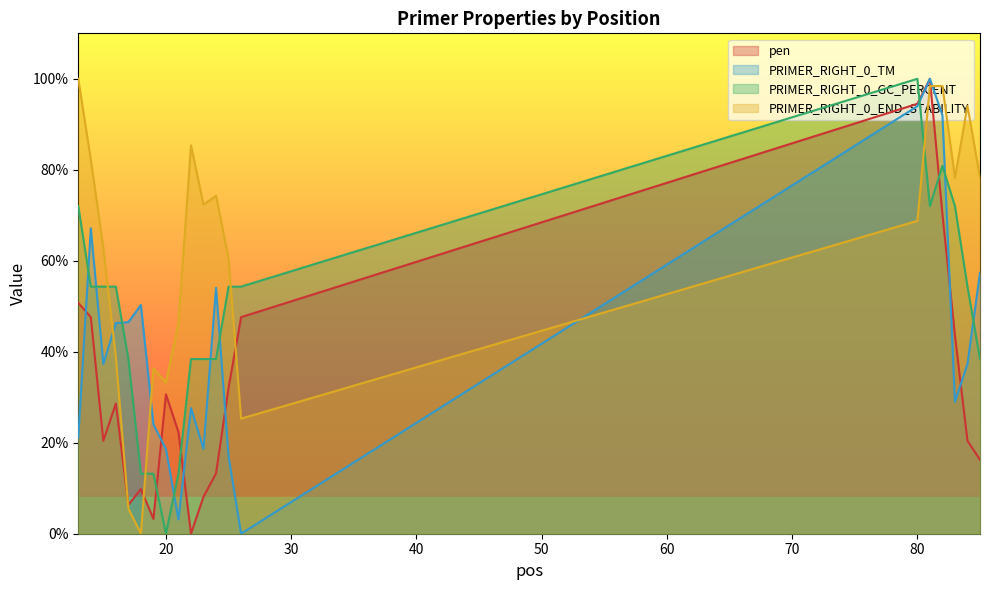

What is the difference between the maximum and minimum values in the PRIMER_RIGHT_0_GC_PERCENT series?

100.0